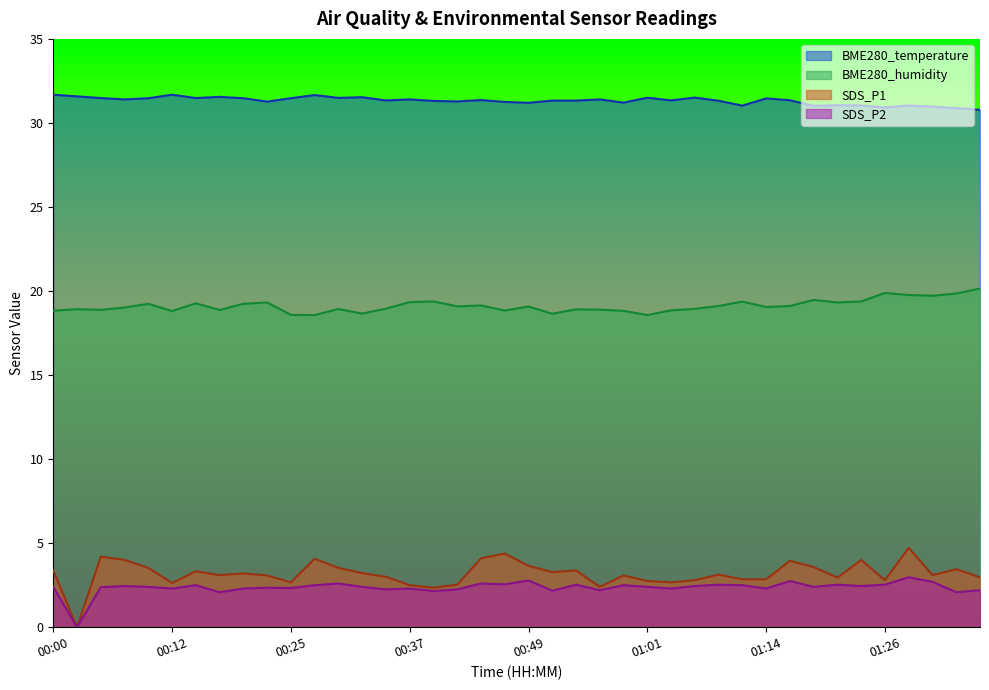

What is the spread (max minus min) of values at 00:47?

28.7